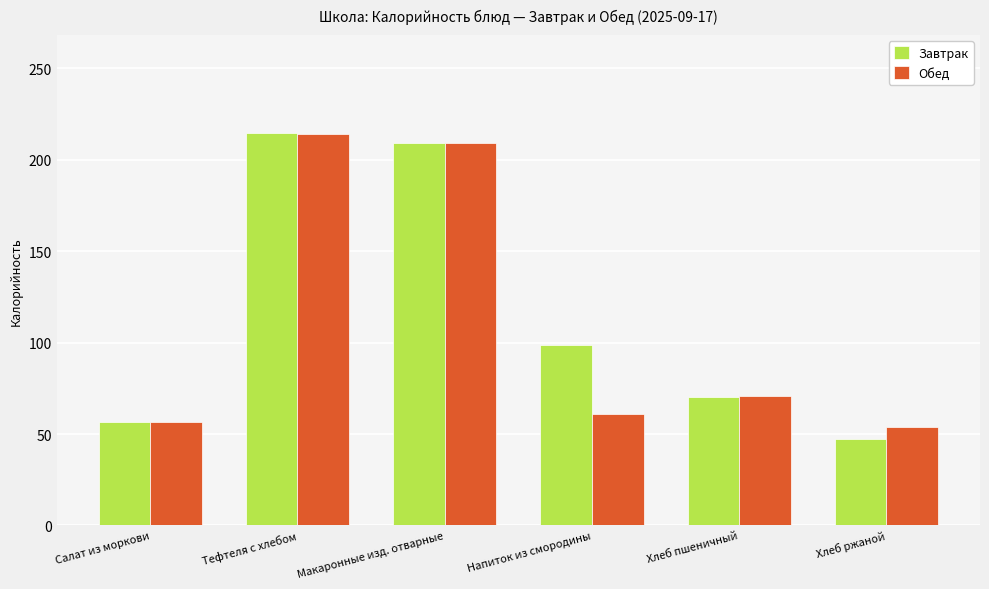

Which series has the widest spread of values?

Завтрак